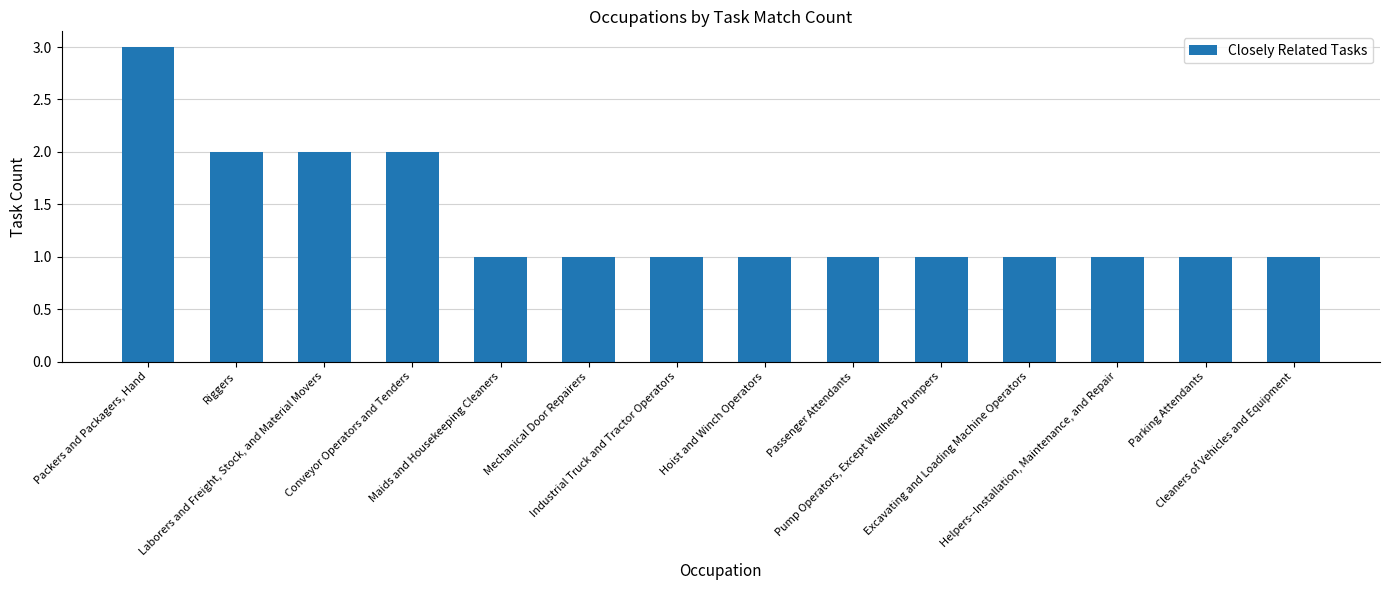

Approximately how many times larger is the value at Passenger Attendants compared to Excavating and Loading Machine Operators?

1.0